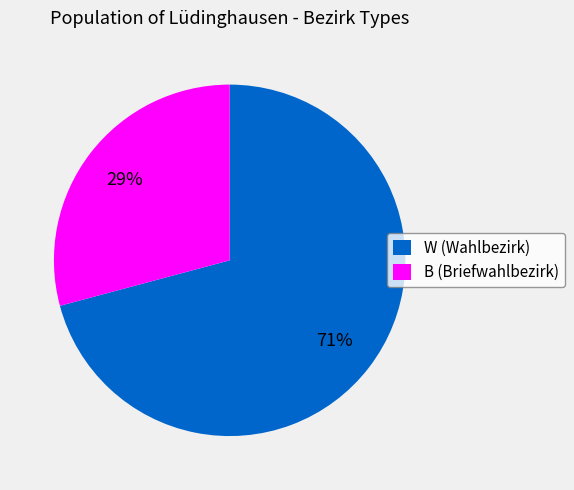

To the nearest percent, what percentage of the pie is W?

71%